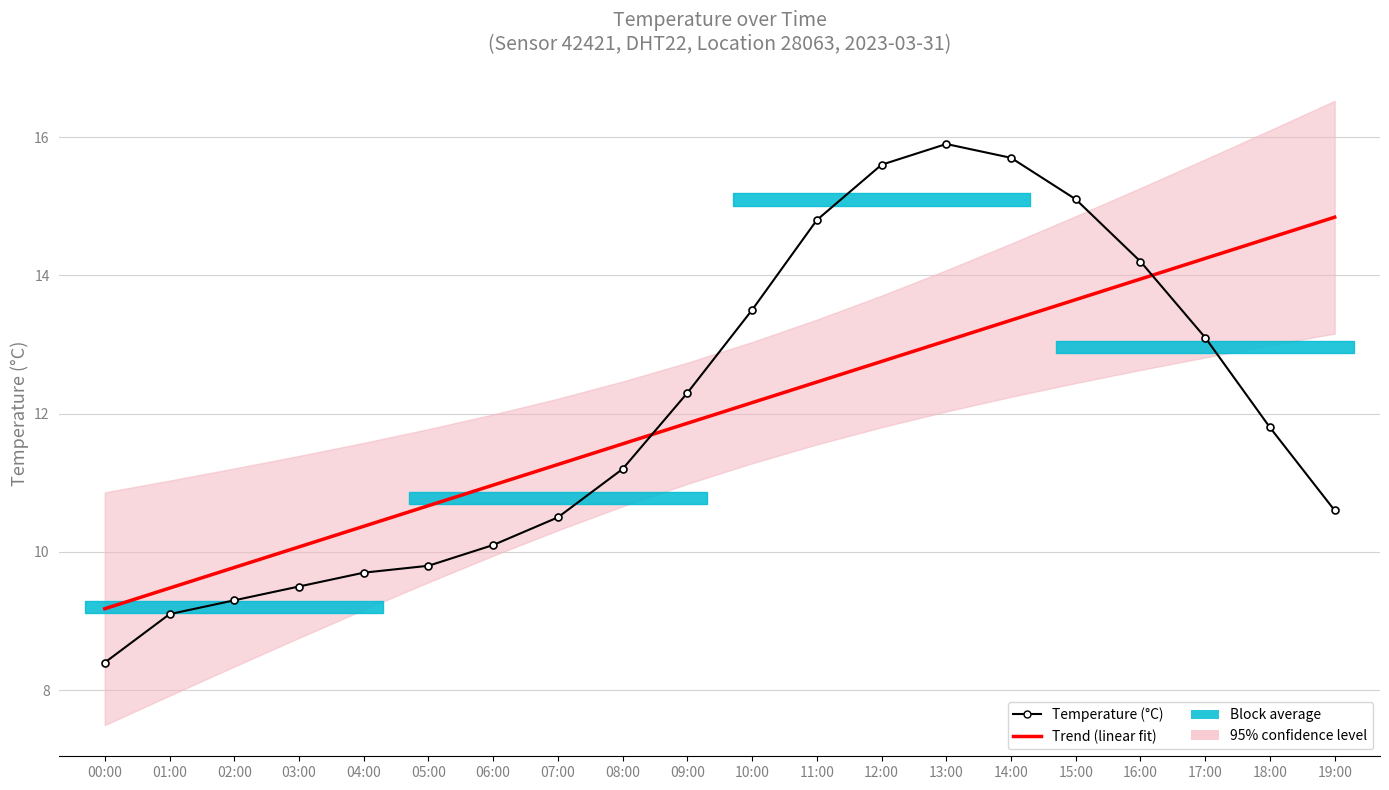

Is it true that Trend (linear fit) equals 12.8 at 12:00?

True